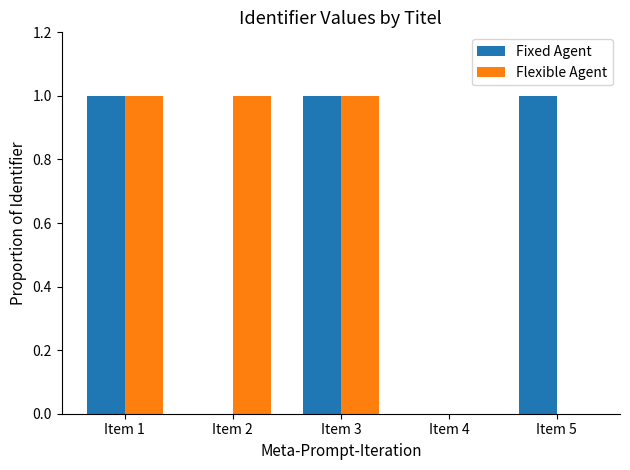

Reading right to left, list all the values displayed in this chart.

Fixed Agent: Item 5=1.0	Item 4=0.0	Item 3=1.0	Item 2=0.0	Item 1=1.0
Flexible Agent: Item 5=0.0	Item 4=0.0	Item 3=1.0	Item 2=1.0	Item 1=1.0